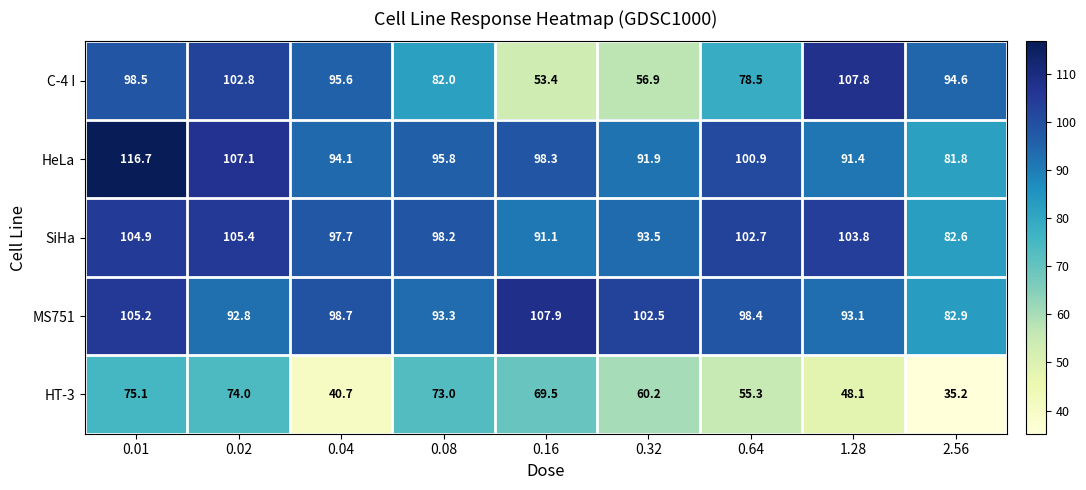

What is the highest value of the SiHa series?

105.4